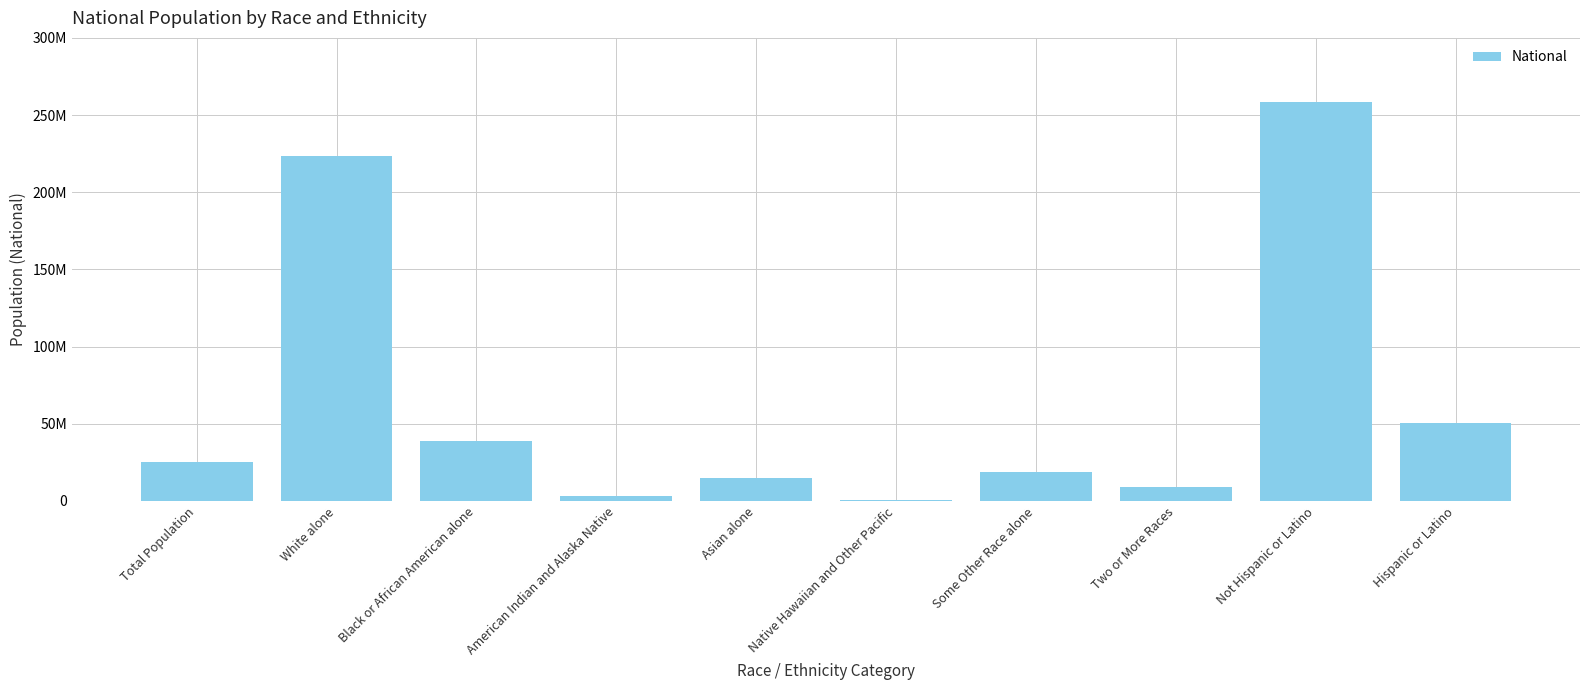

What is the label of the 9th bar from the right?

White alone